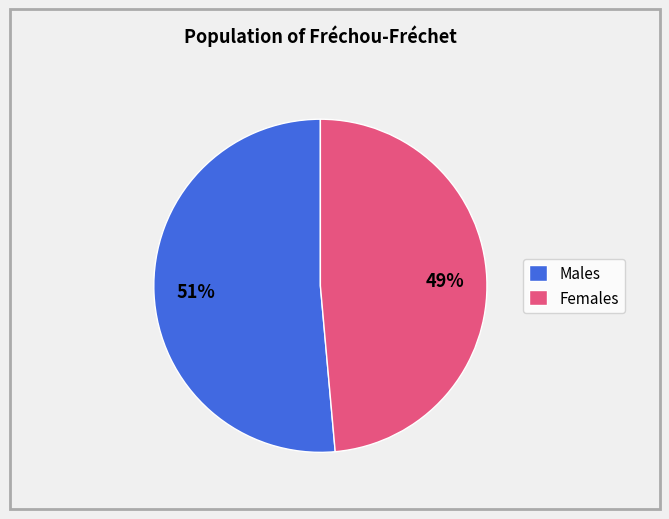

Which has a higher value, Females or Males?

Males